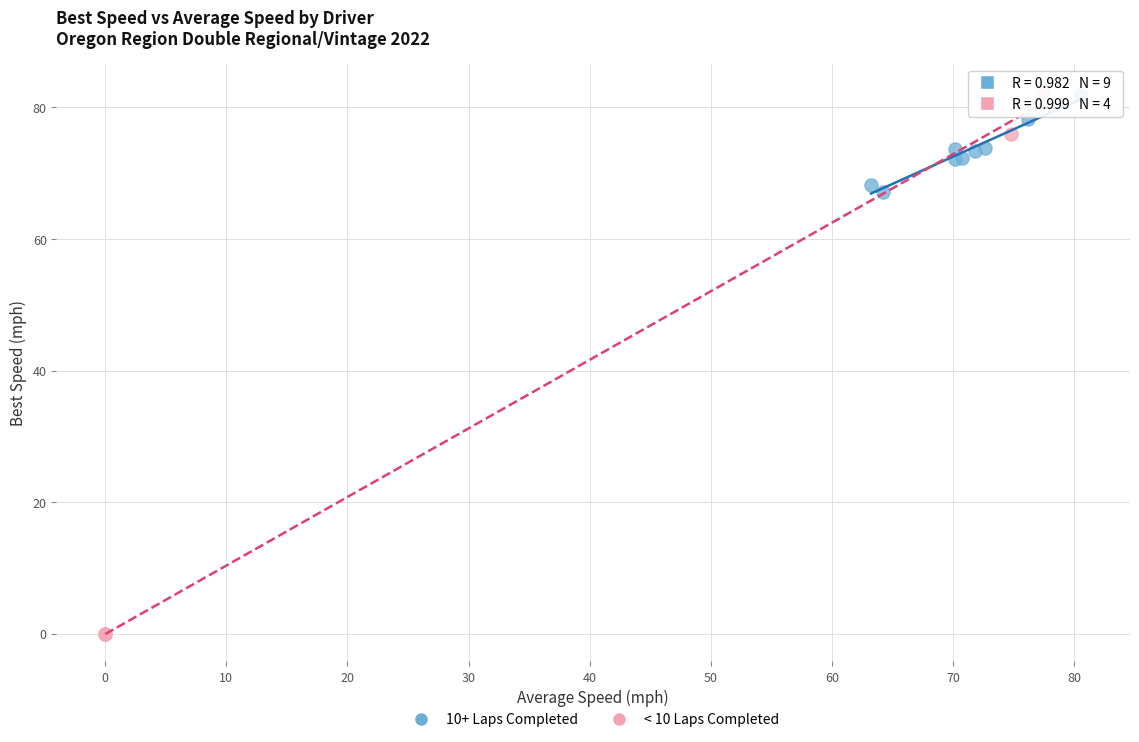

What are all the series names shown in the legend?

10+ Laps Completed, < 10 Laps Completed